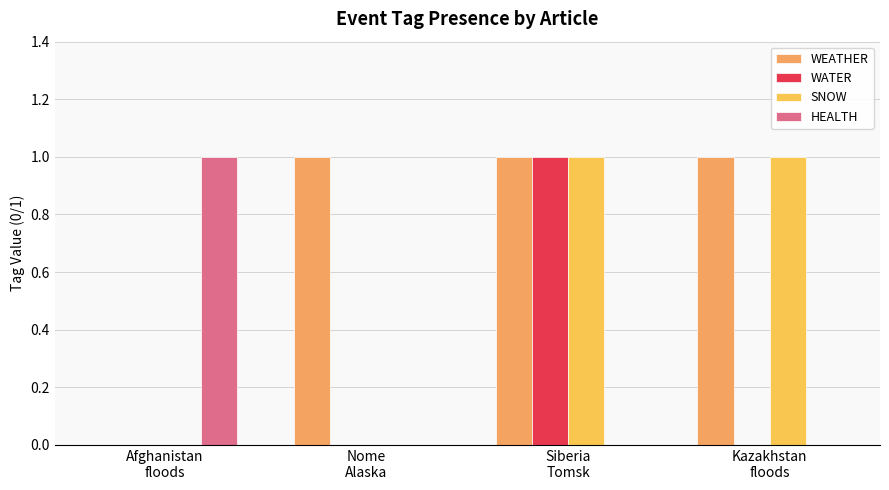

How many groups of bars are there?

4